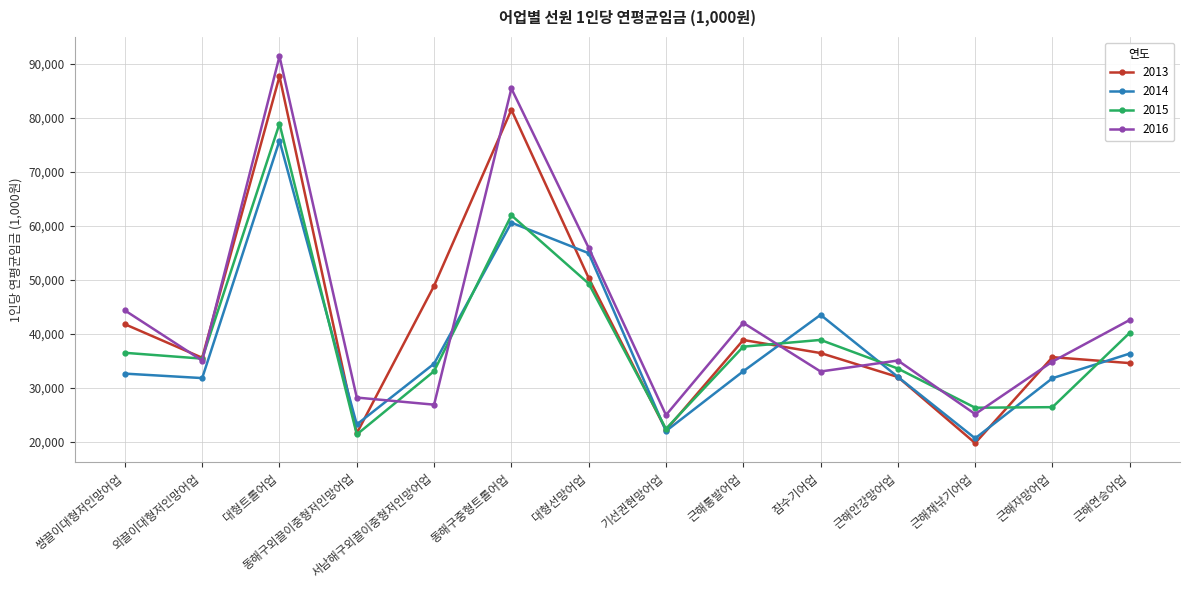

Between 근해자망어업 and 근해연승어업, which series saw the biggest shift?

2015